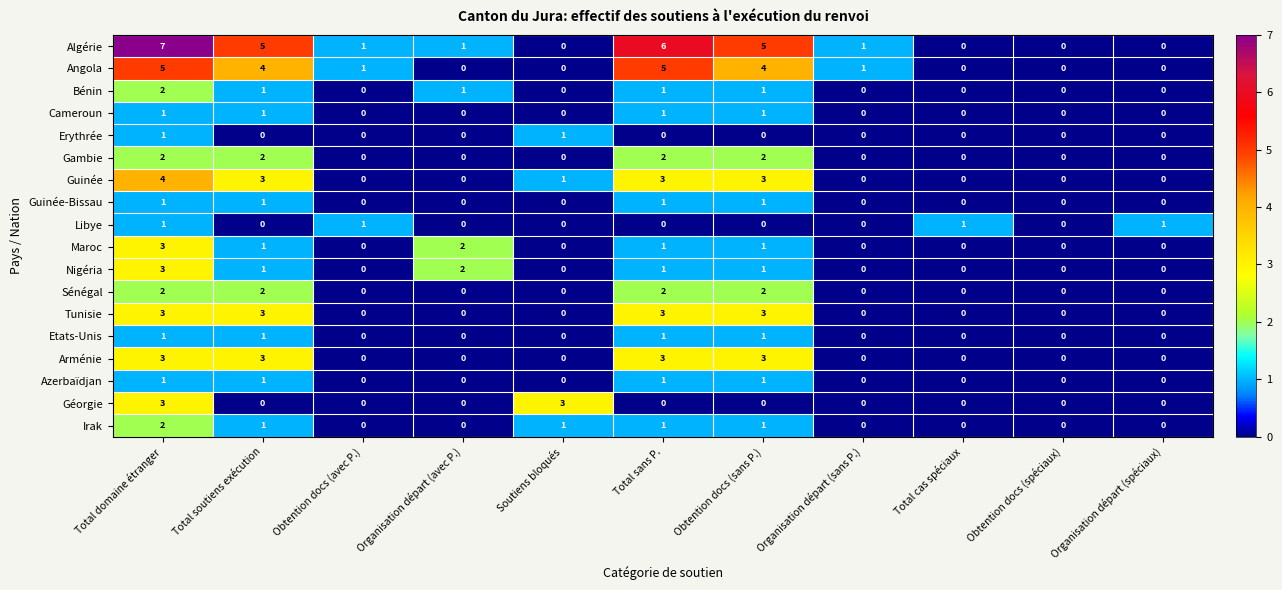

Which series changed the most between Obtention docs (sans P.) and Organisation départ (sans P.)?

Algérie